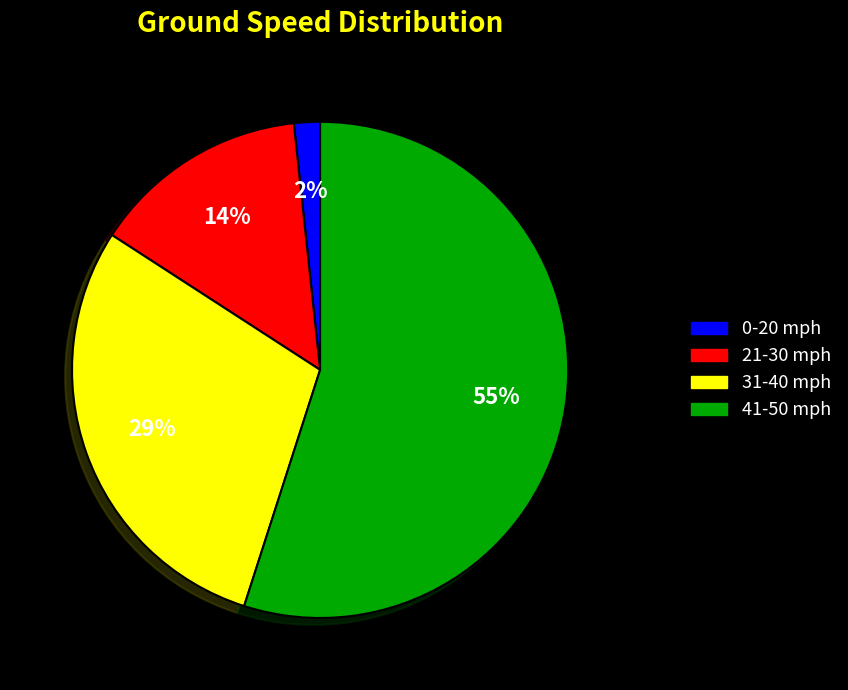

What is the ratio of the value at 21-30 mph to the value at 31-40 mph?

0.5